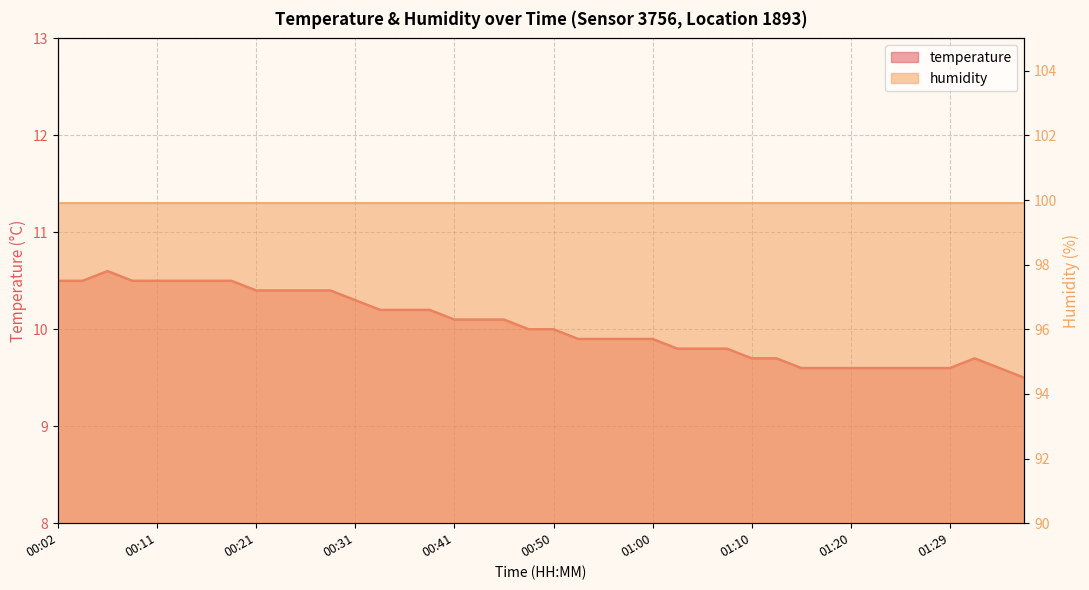

What is the change in value from 00:26 to 01:27?

-0.8